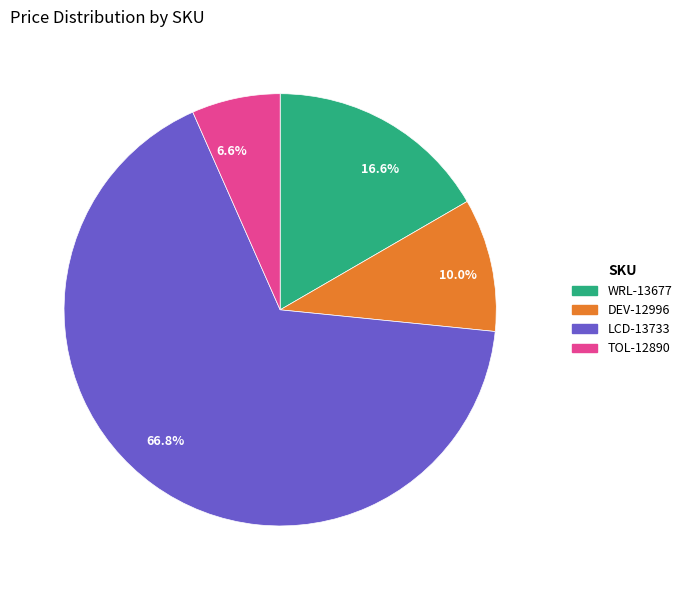

Rank the categories by value from lowest to highest.

6.6%, 10.0%, 16.6%, 66.8%